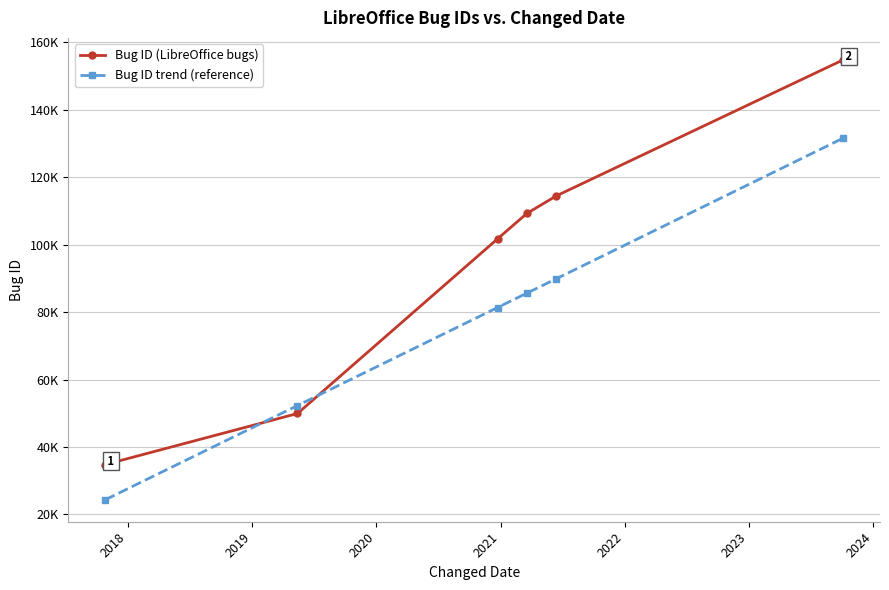

Does the chart have visible grid lines?

Yes